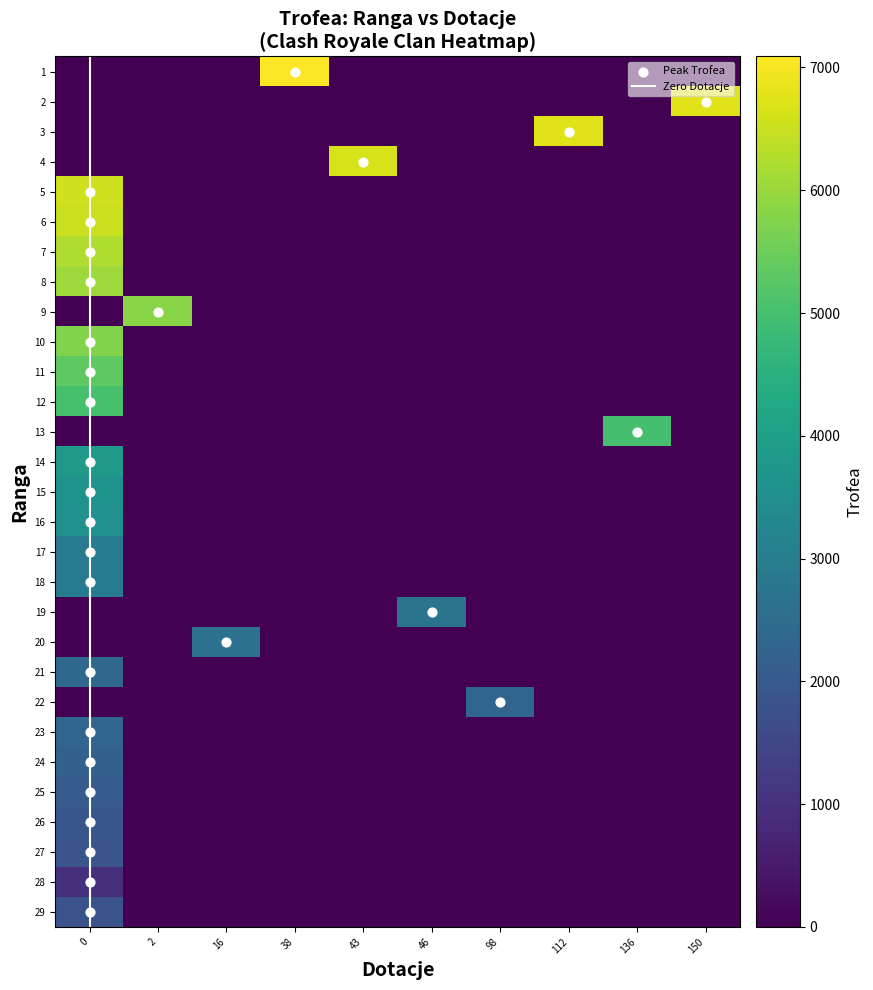

Which series has the largest total across all categories?

1